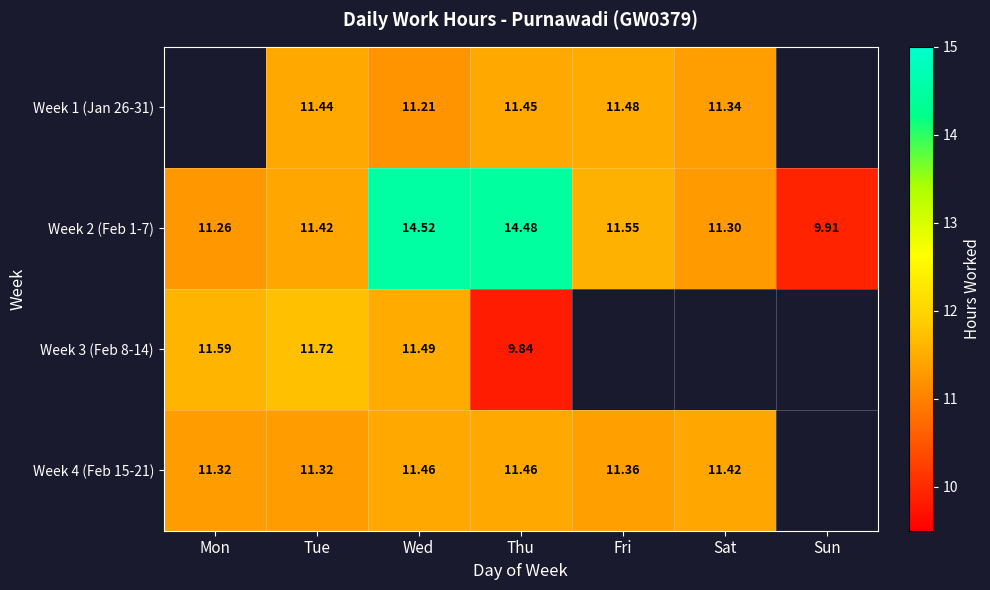

List the labels in order of Week 2 (Feb 1-7) value, smallest first.

Sun, Mon, Sat, Tue, Fri, Thu, Wed